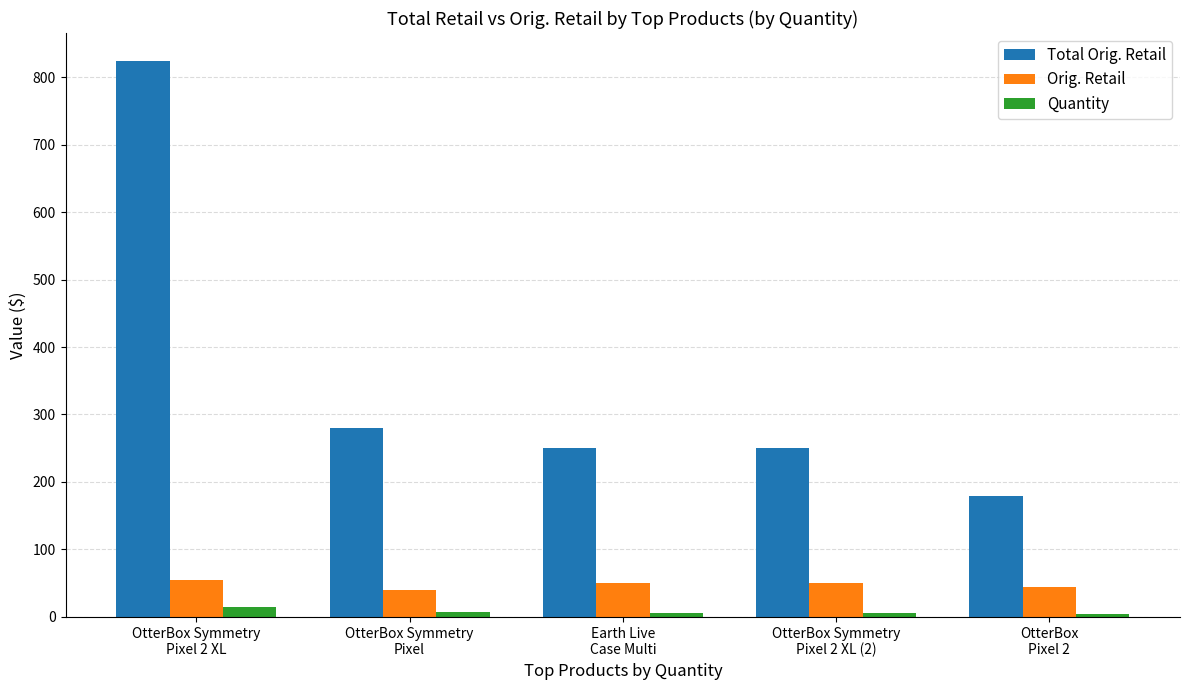

How many groups of bars are there?

5